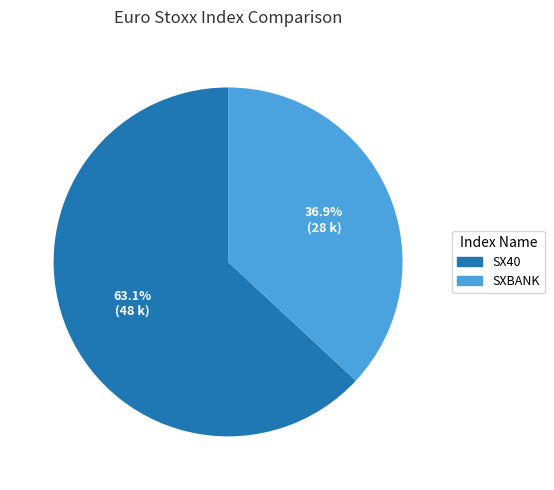

What percentage is the SX40 slice, to the nearest percent?

63%